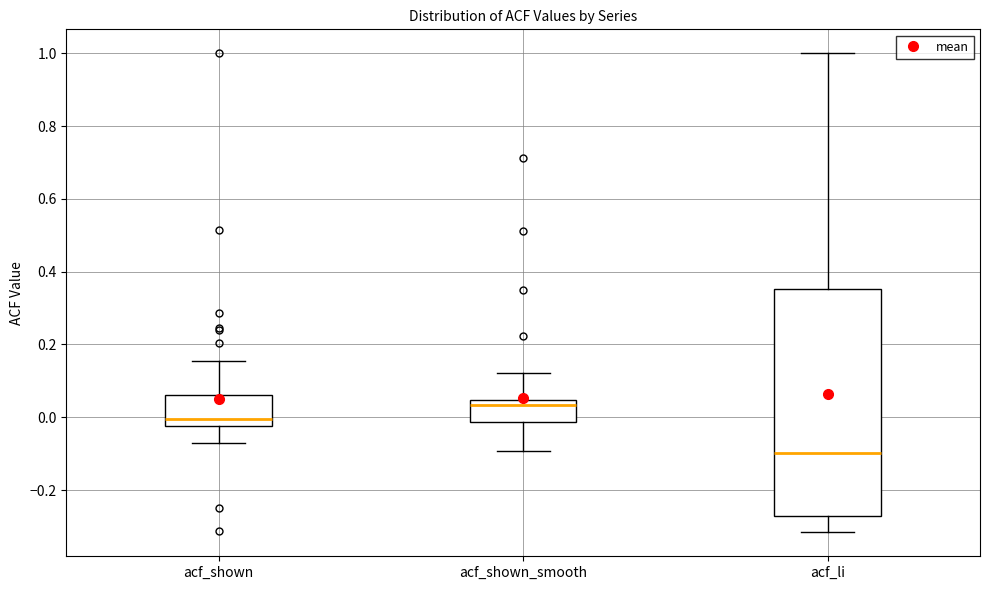

Comparing the boxes themselves (not the whiskers), which one is the tallest?

acf_li